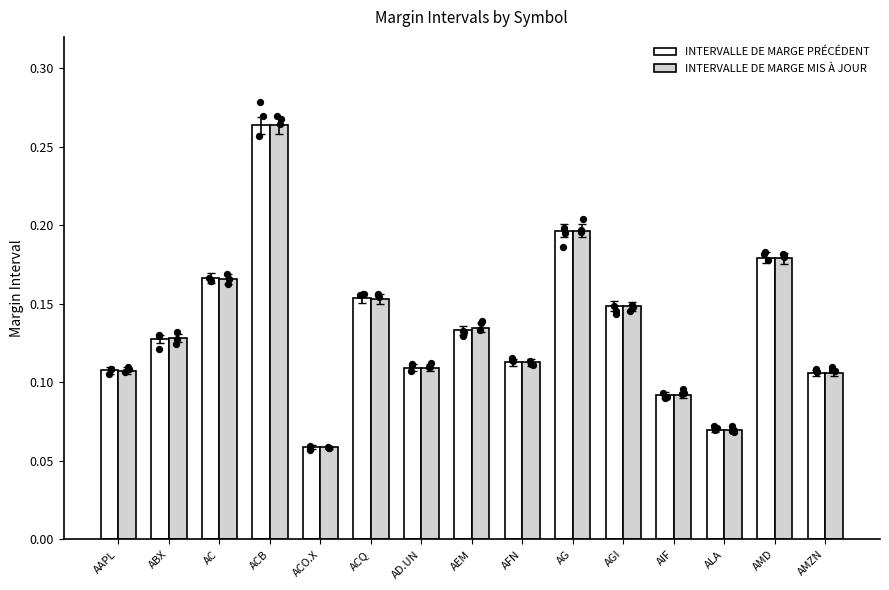

Which series reaches the maximum Y coordinate?

INTERVALLE DE MARGE PRÉCÉDENT